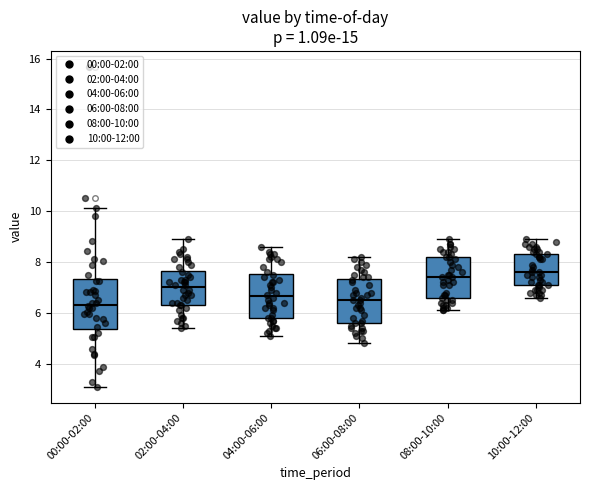

Which box is the tallest, from its lower edge to its upper edge?

00:00-02:00